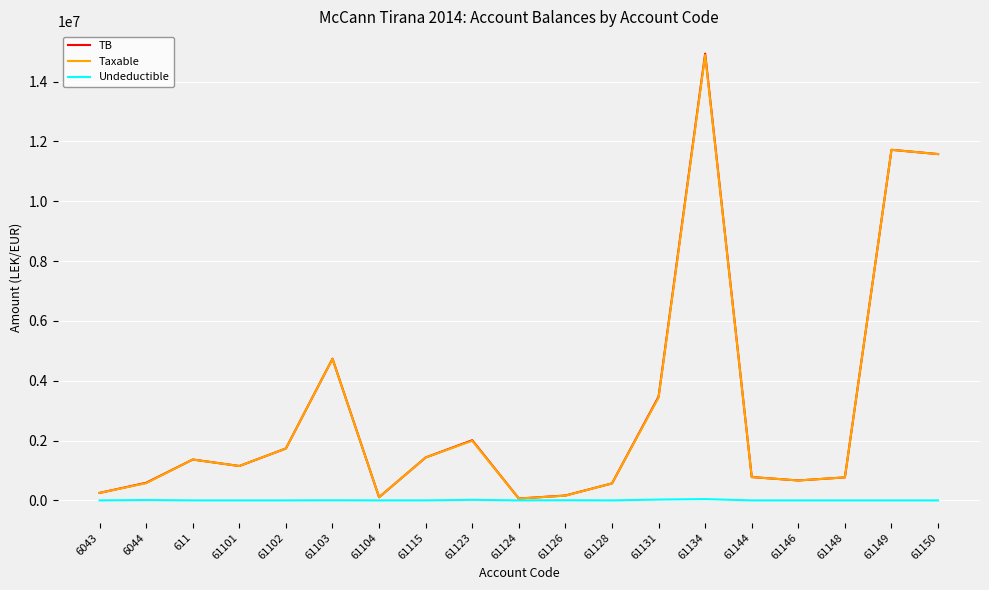

At which label does TB reach its peak?

61134